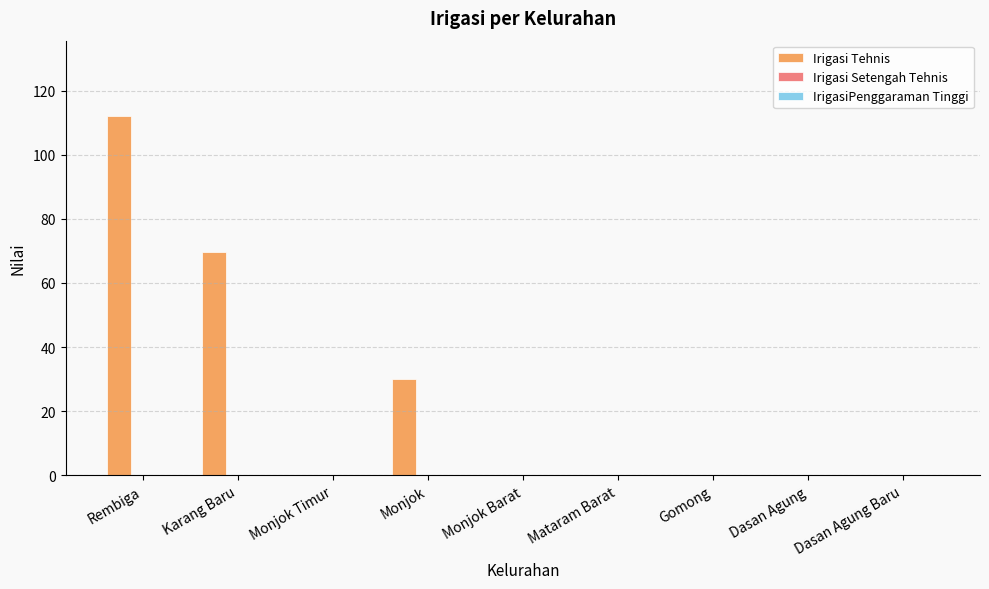

Are the bars horizontal?

No